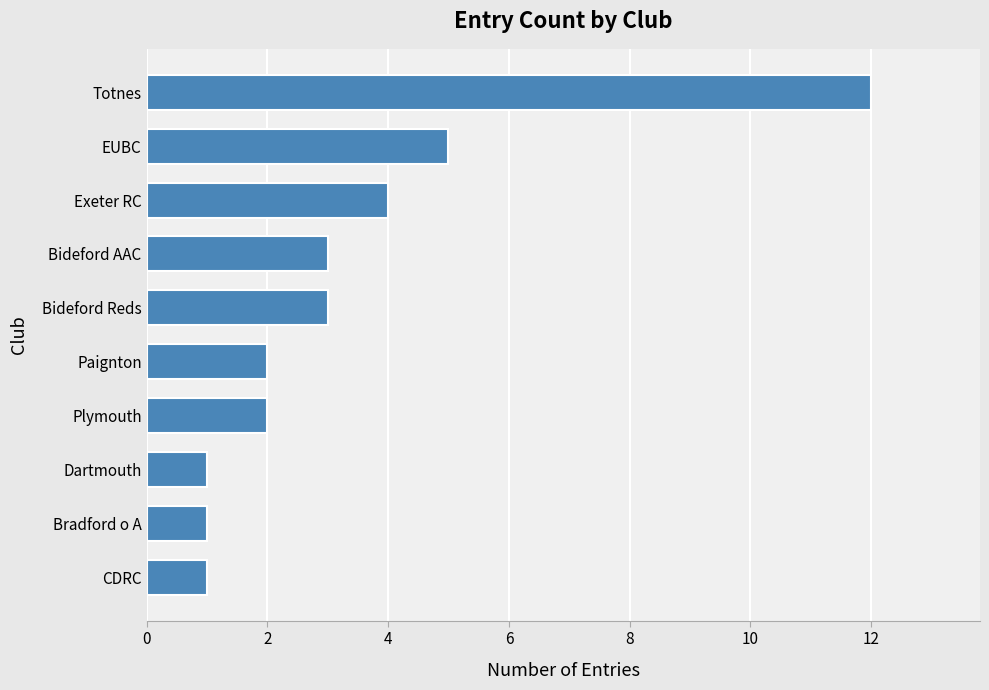

What is the difference between the maximum and second lowest values?

11